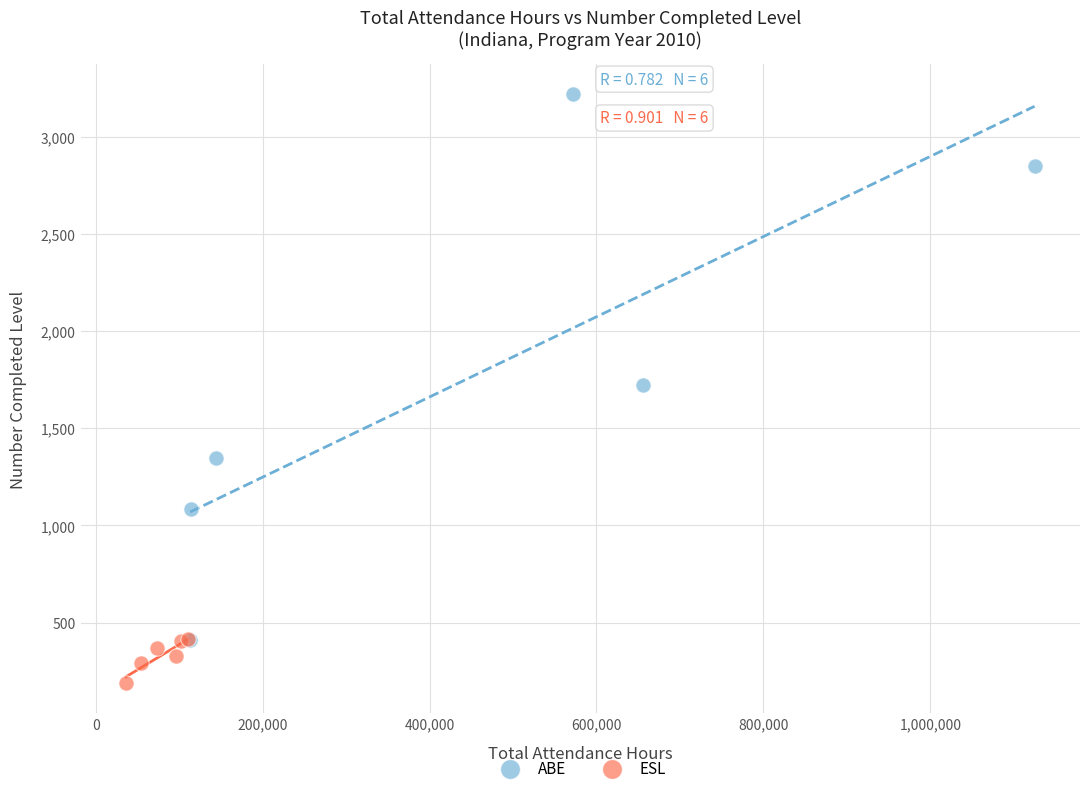

Which series contains the lowest Y value?

ESL